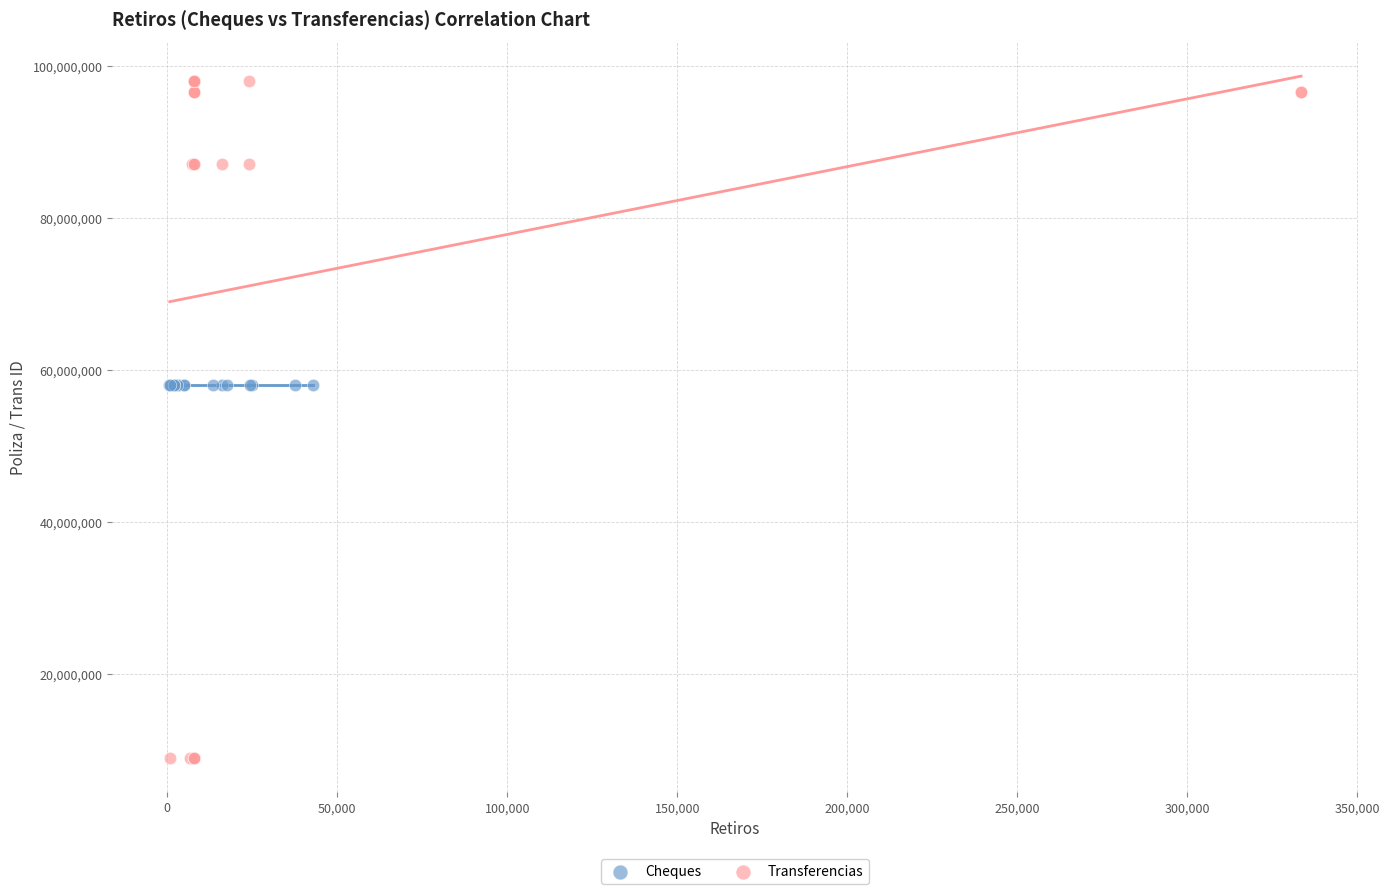

Which series has the widest spread of Y values?

Transferencias